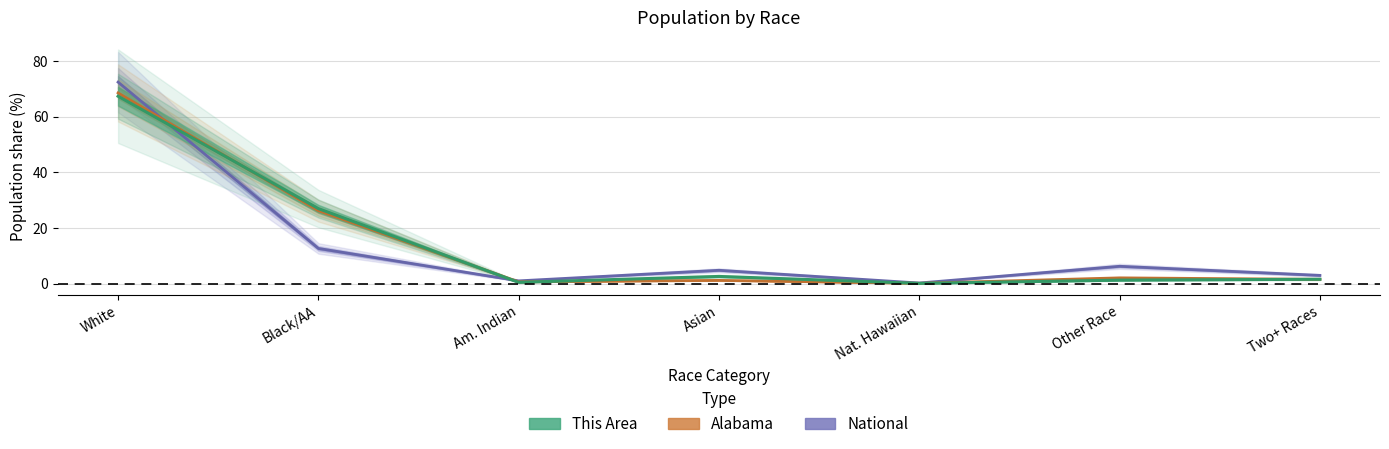

What is the difference between the maximum and minimum values in the This Area series?

67.3